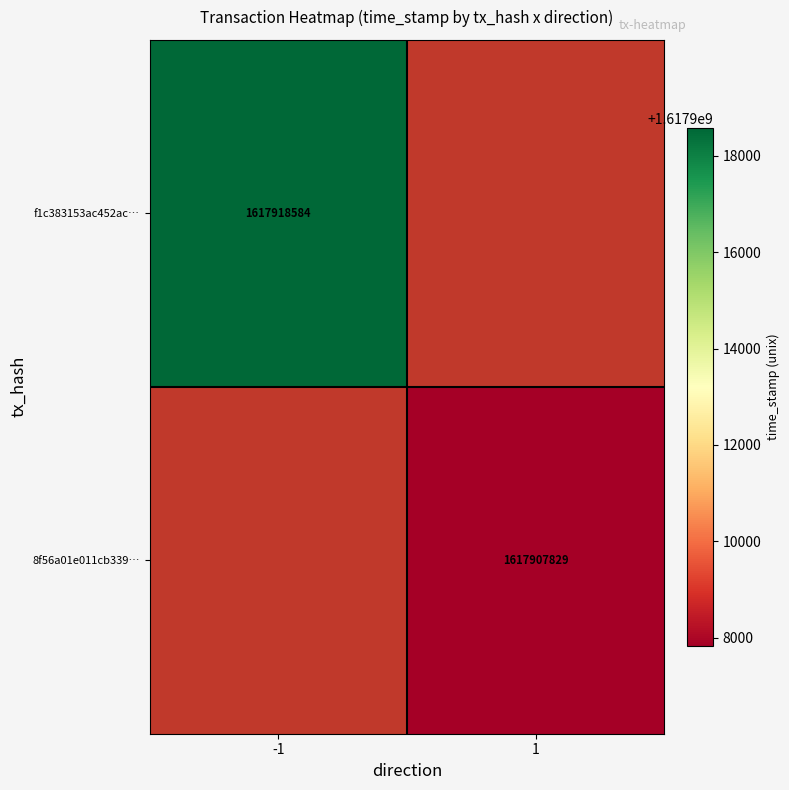

At how many categories does at least one series exceed 1617915015?

1